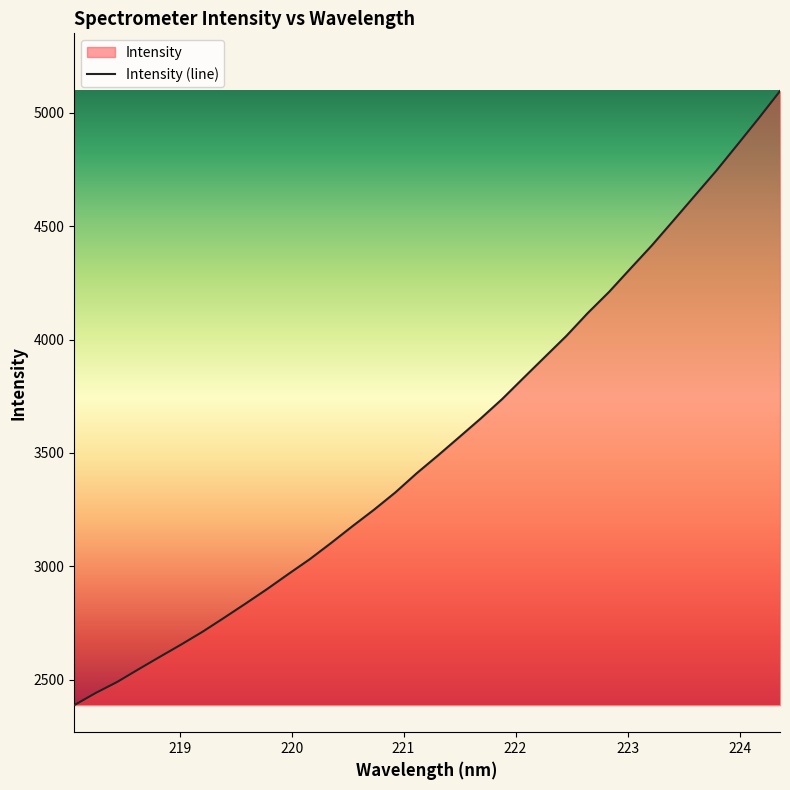

Approximately how many times larger is the value at 219.589 compared to 218.8244?

1.1